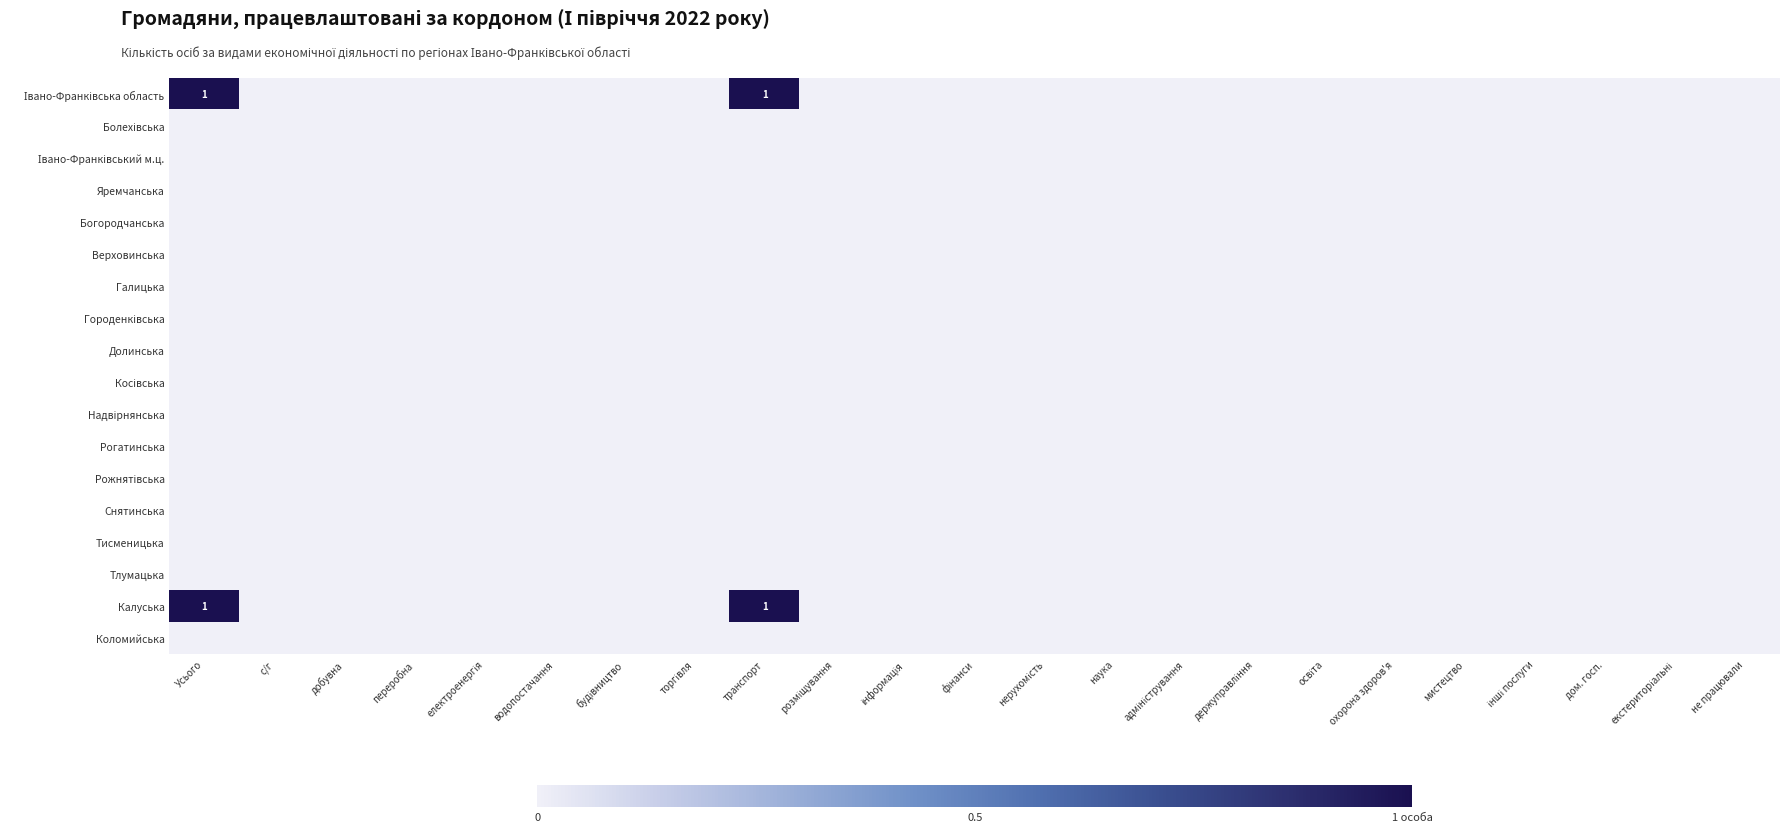

Which has a higher value, держуправління or інші послуги?

держуправління